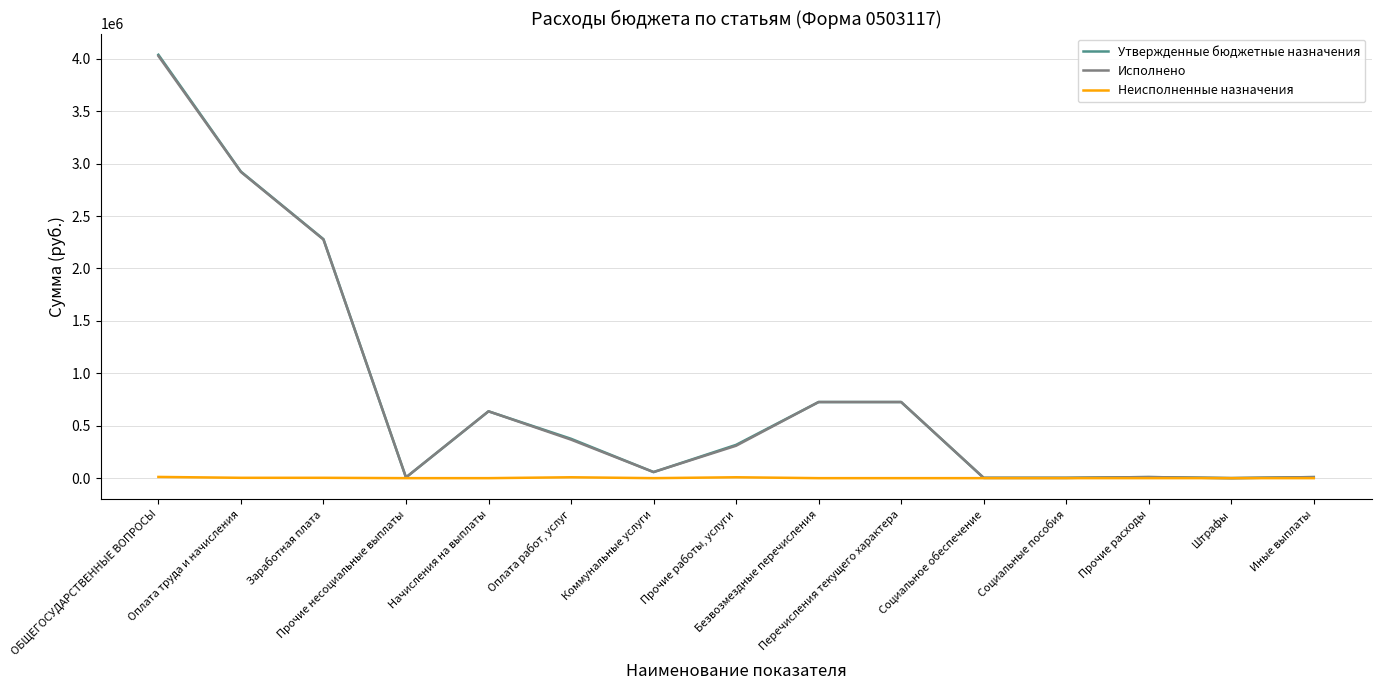

Read the Утвержденные бюджетные назначения value at Заработная плата.

2278973.8